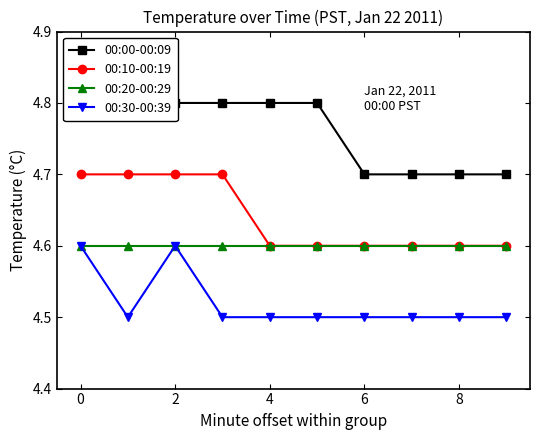

Which series has the largest total across all categories?

00:00-00:09